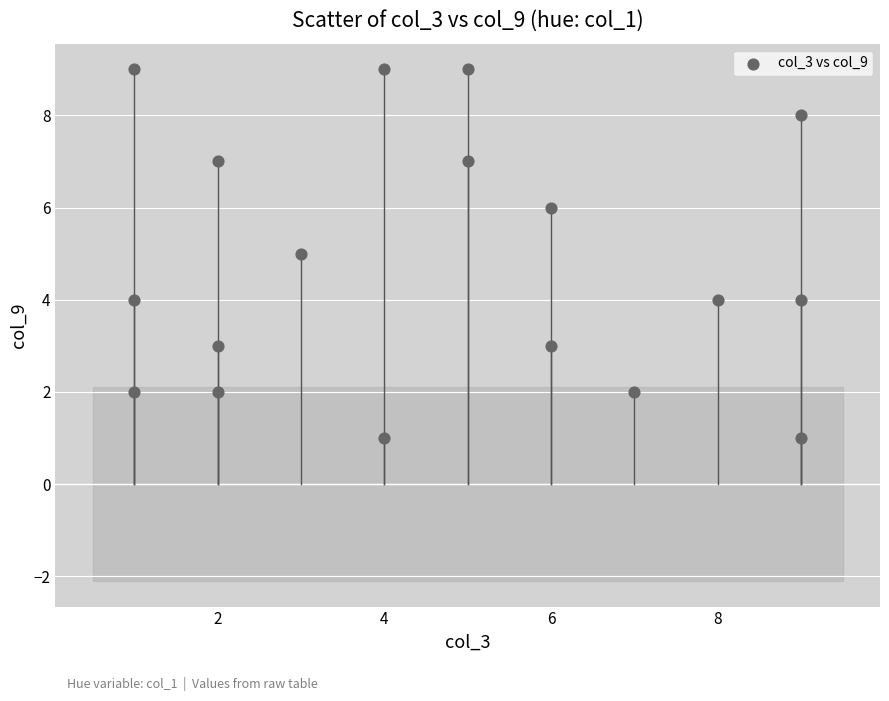

What is the range of Y values (max minus min)?

8